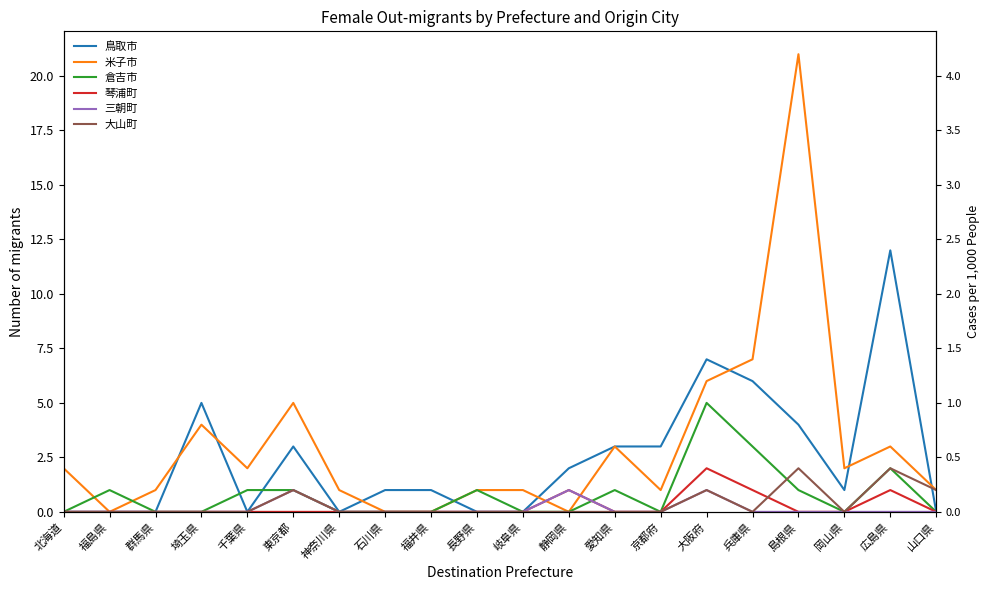

At which category is the sum across all series the highest?

島根県